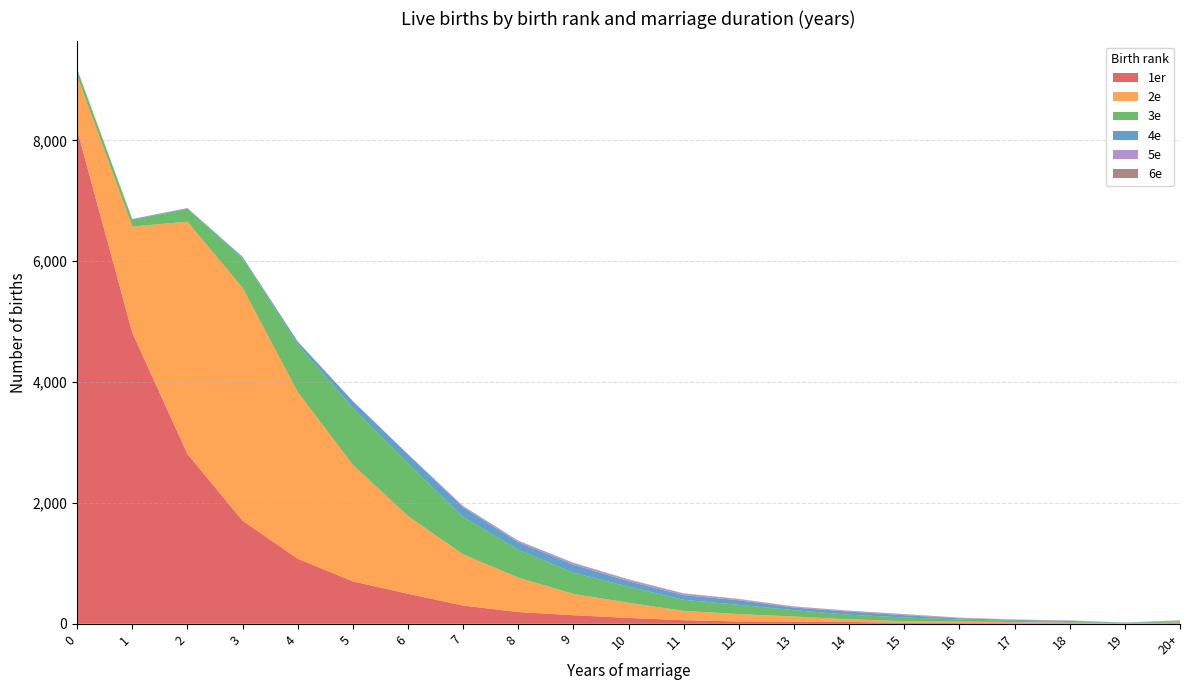

Reading left to right, transcribe all the data shown in this chart.

1er: 8173	4818	2810	1705	1077	702	496	301	194	142	96	59	38	35	29	18	11	9	8	3	11
2e: 897	1758	3845	3857	2759	1929	1288	848	571	353	252	154	123	85	45	25	25	20	10	3	8
3e: 101	109	213	488	788	939	869	616	461	350	266	183	153	105	76	61	34	21	12	9	15
4e: 8	13	10	21	44	113	149	163	123	134	89	78	75	43	52	38	20	14	16	4	9
5e: 2	2	3	3	5	5	6	21	23	25	25	26	15	12	10	12	5	6	6	3	12
6e: 0	0	0	1	1	0	0	0	4	6	7	3	7	7	5	6	6	1	3	0	3